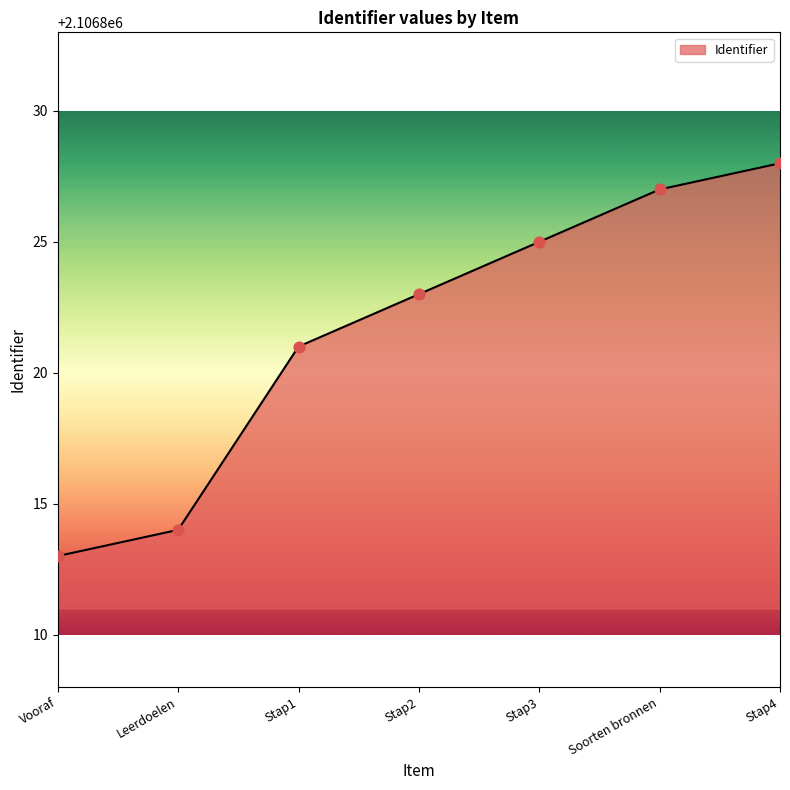

Which has a higher value, Stap4 or Stap2?

Stap4